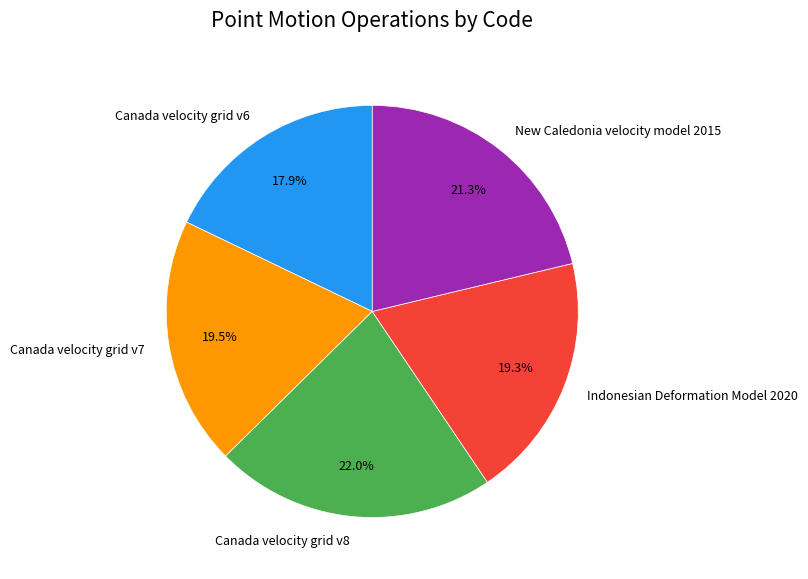

To the nearest percent, what is the difference between the largest and smallest slice percentages?

4%